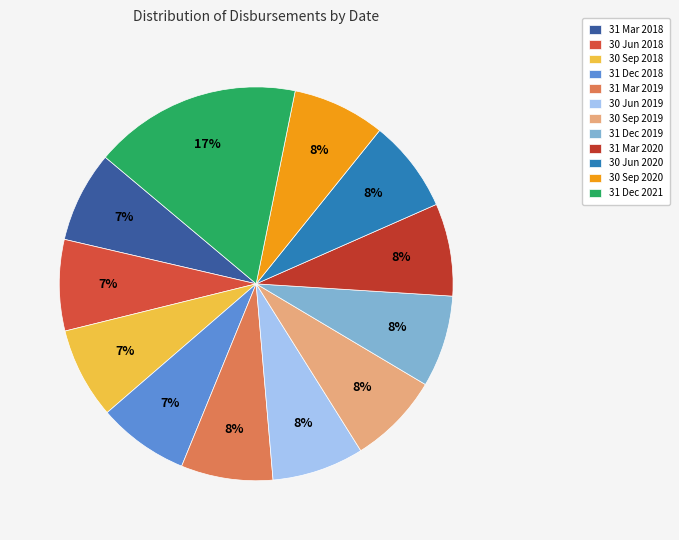

The 31 Dec 2018 slice represents 7% of the pie. True or false?

True